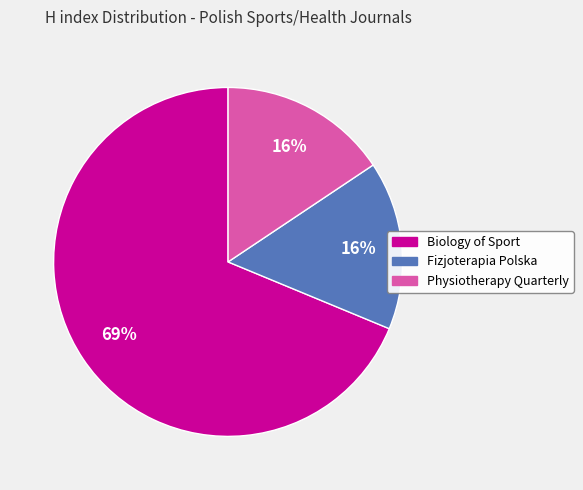

Count the number of slices in the pie.

3